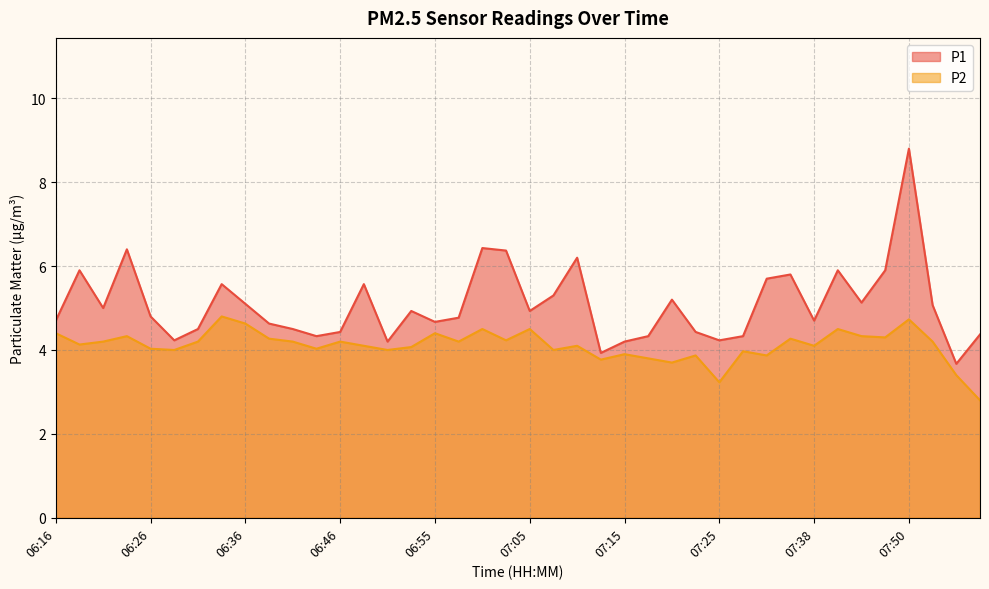

How many values in the P1 series are below 4?

2